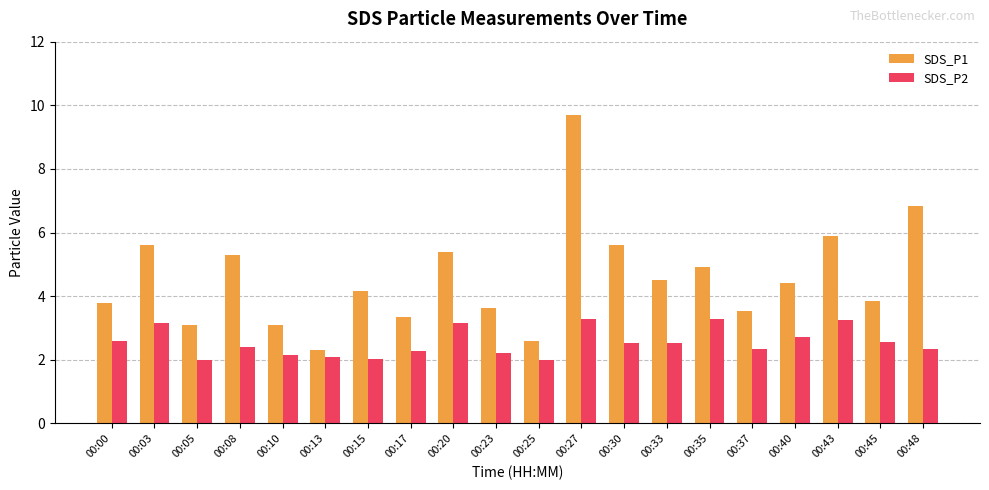

List the series in order of their overall mean, highest first.

SDS_P1, SDS_P2